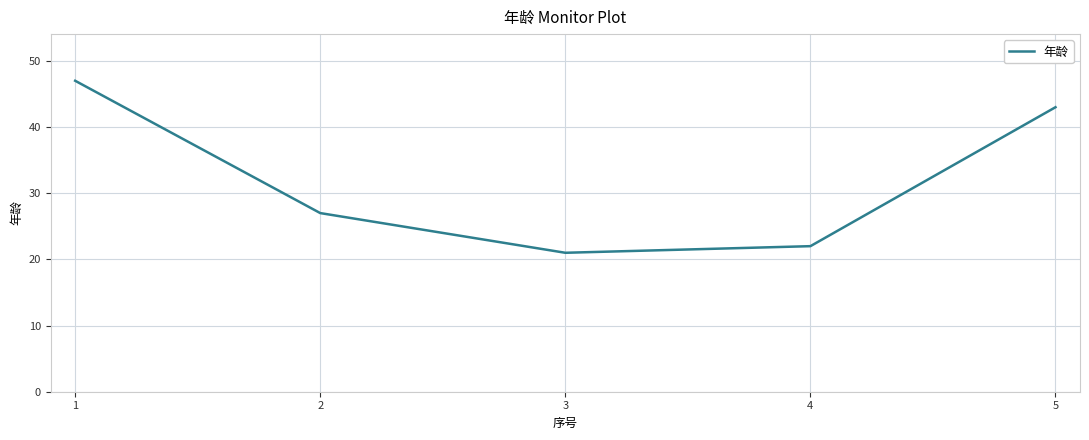

Does the chart display data point markers on the line(s)?

No